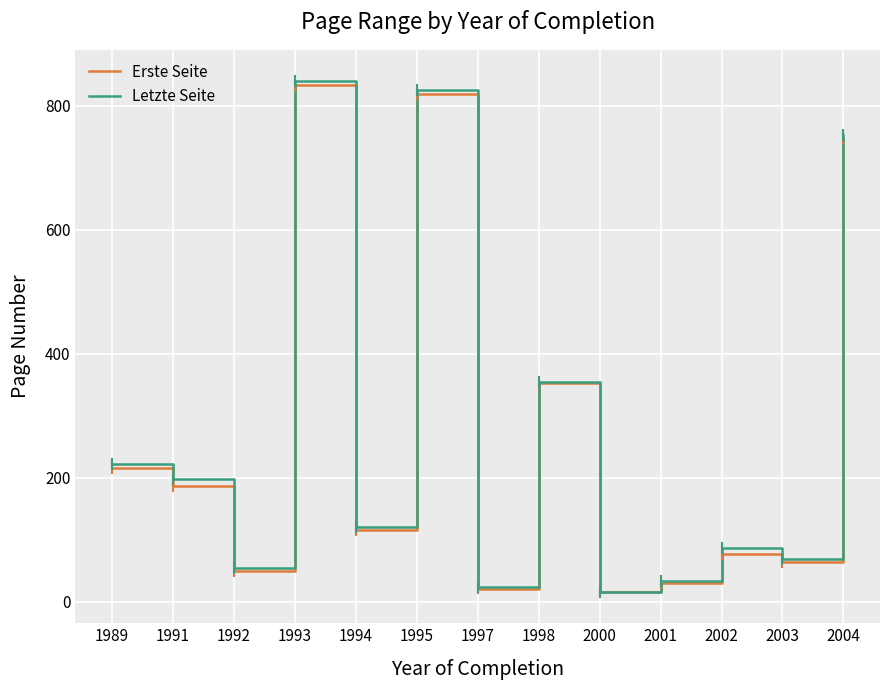

What value does the Letzte Seite series have at 2003?

69.0